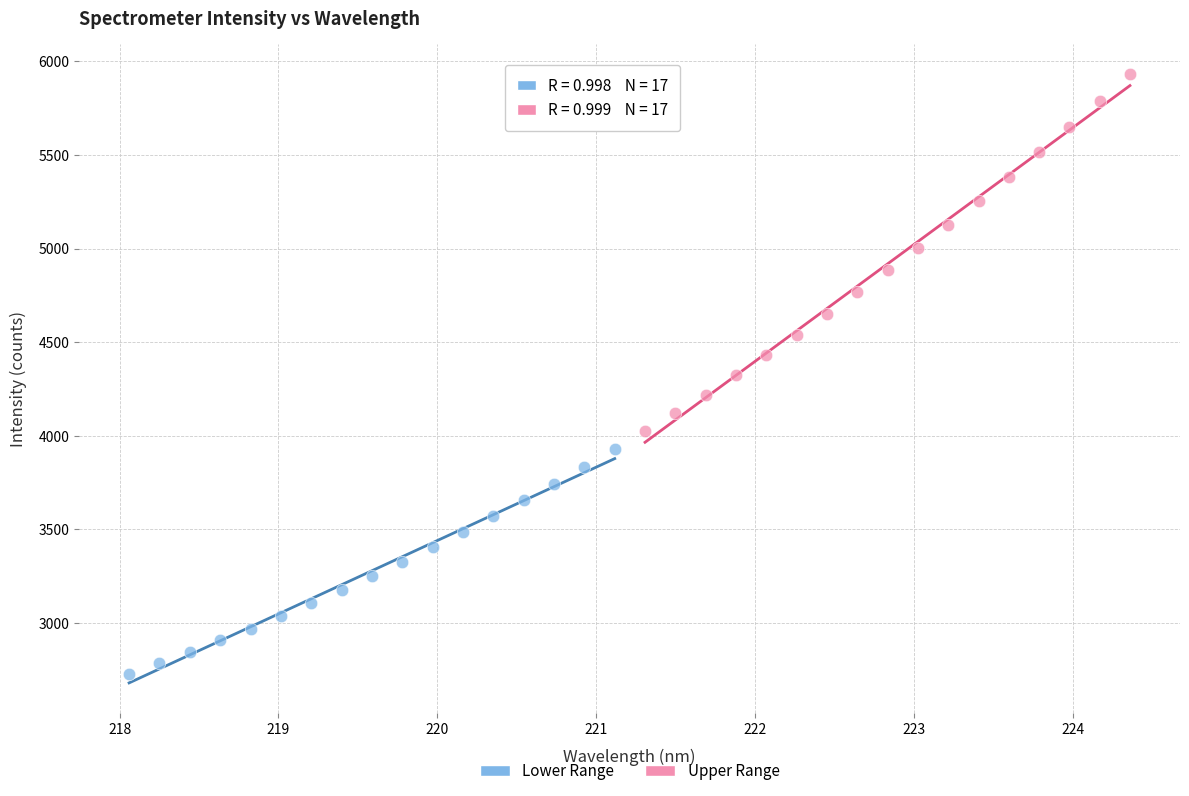

What are all the series names shown in the legend?

Lower Range, Upper Range